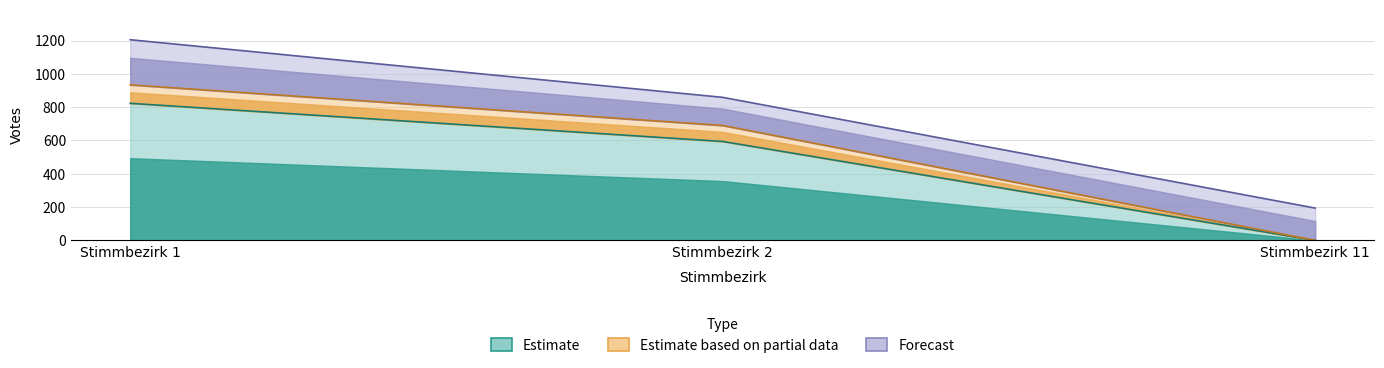

What is the value of the A2 (Partial data) point at the 2nd from the left?

690